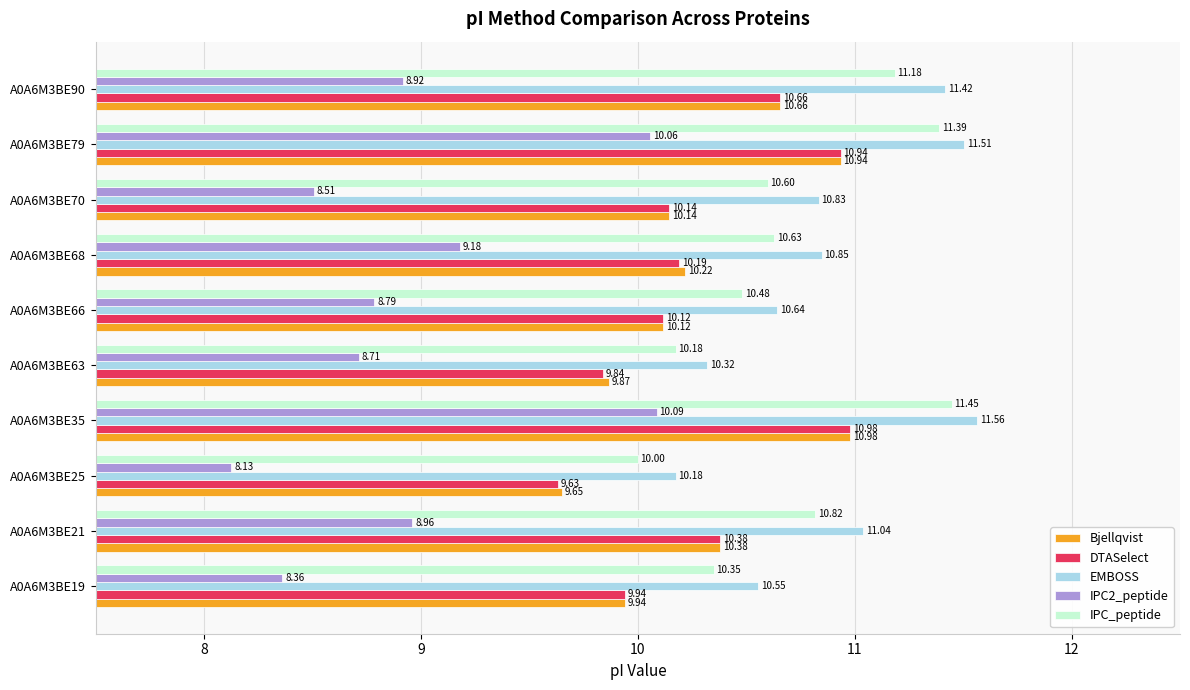

Rank the categories by IPC_peptide value from lowest to highest.

A0A6M3BE25, A0A6M3BE63, A0A6M3BE19, A0A6M3BE66, A0A6M3BE70, A0A6M3BE68, A0A6M3BE21, A0A6M3BE90, A0A6M3BE79, A0A6M3BE35